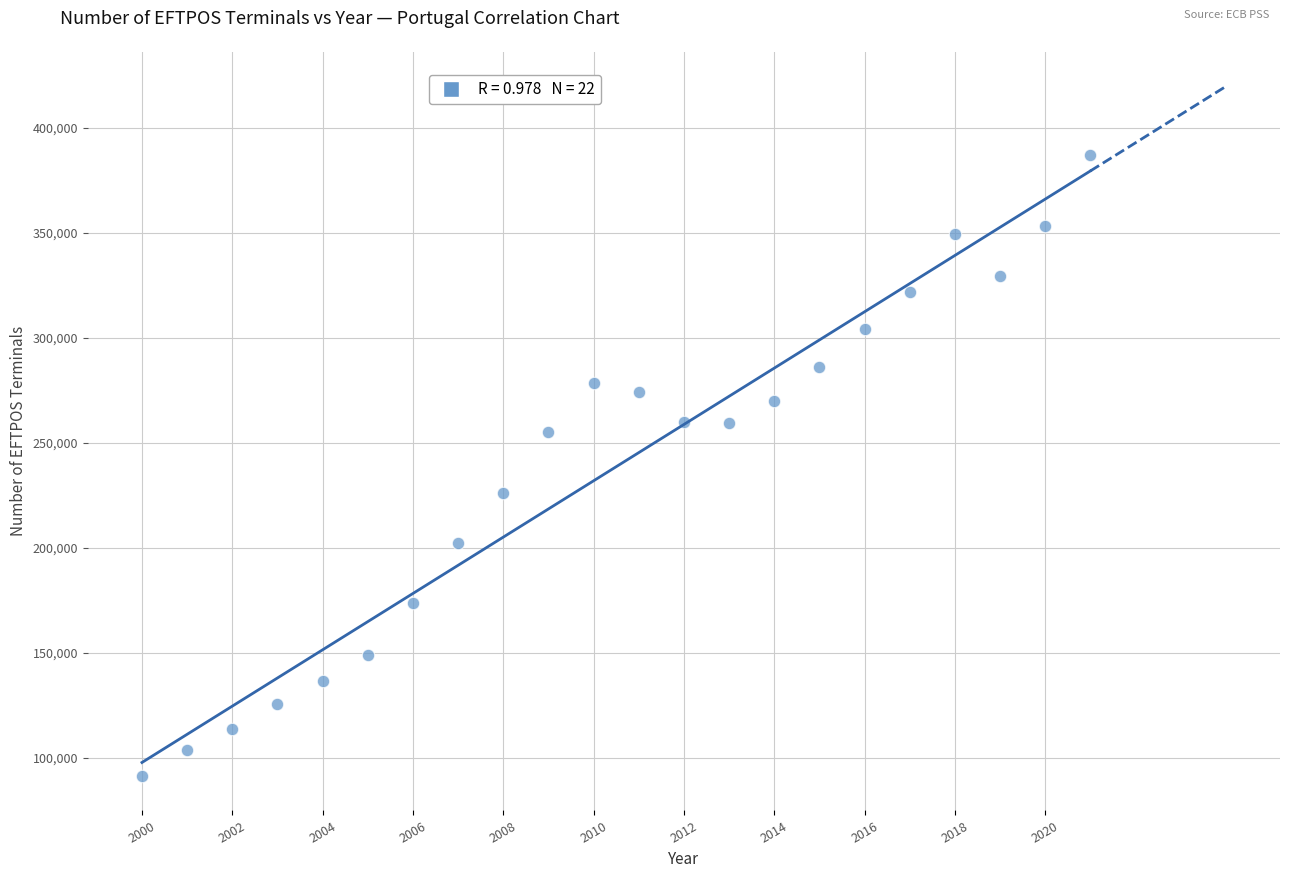

What is the range of Y values (max minus min)?

295649